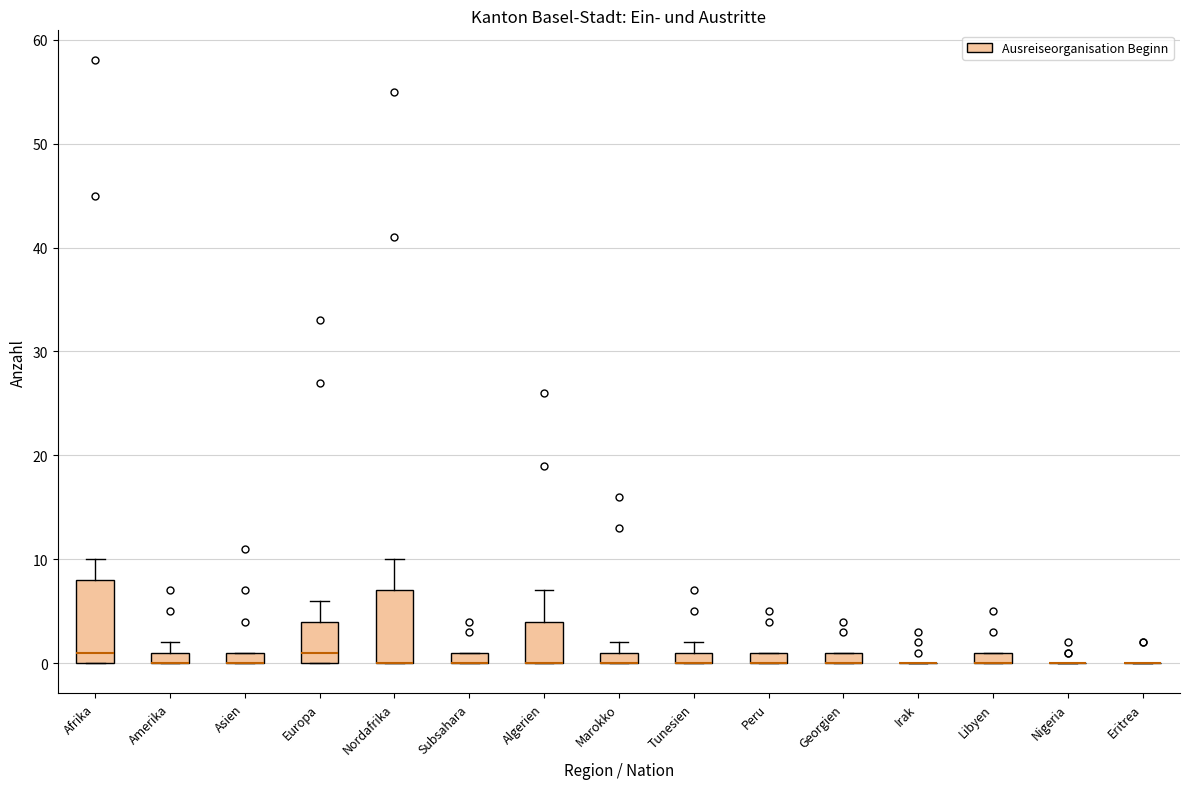

Comparing the boxes themselves (not the whiskers), which one is the tallest?

Afrika